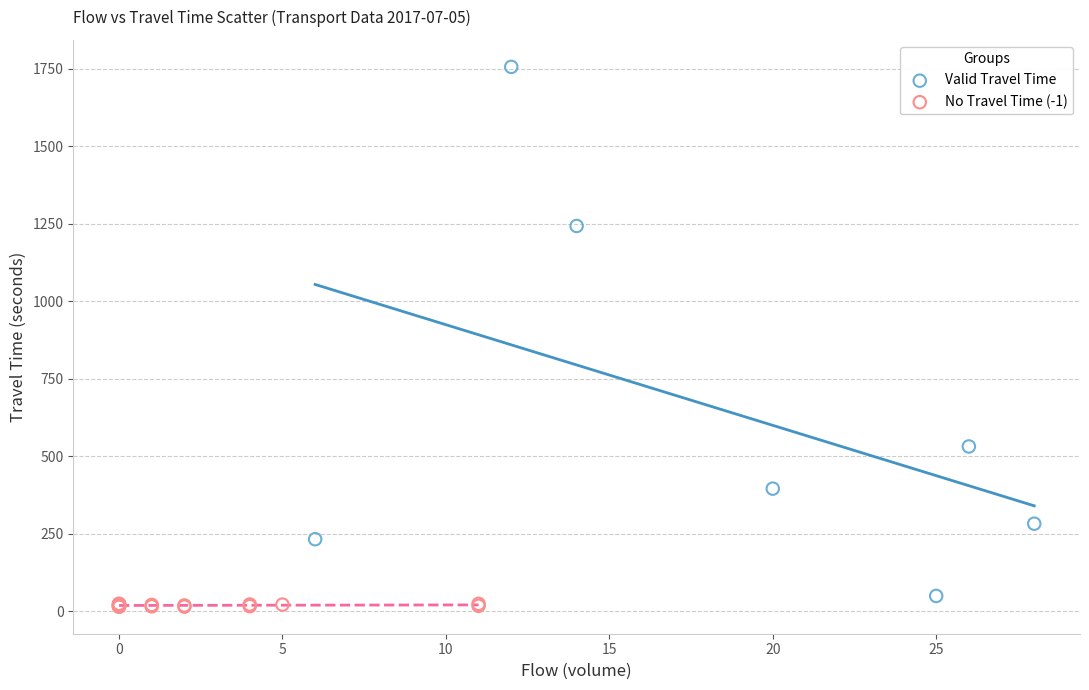

Which series reaches the maximum Y coordinate?

Valid Travel Time